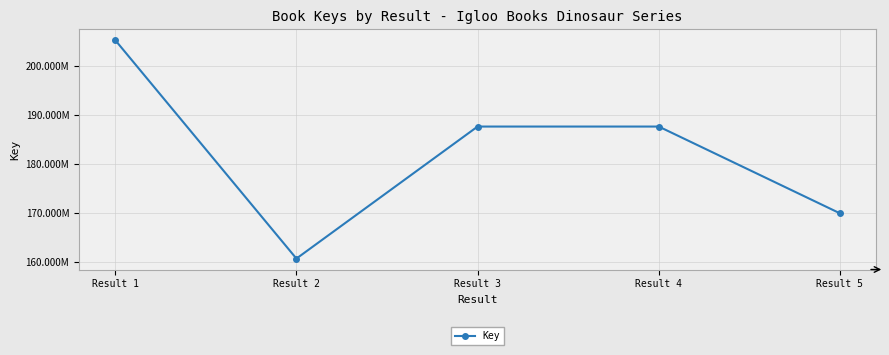

Approximately how many times larger is the value at Result 5 compared to Result 3?

0.9